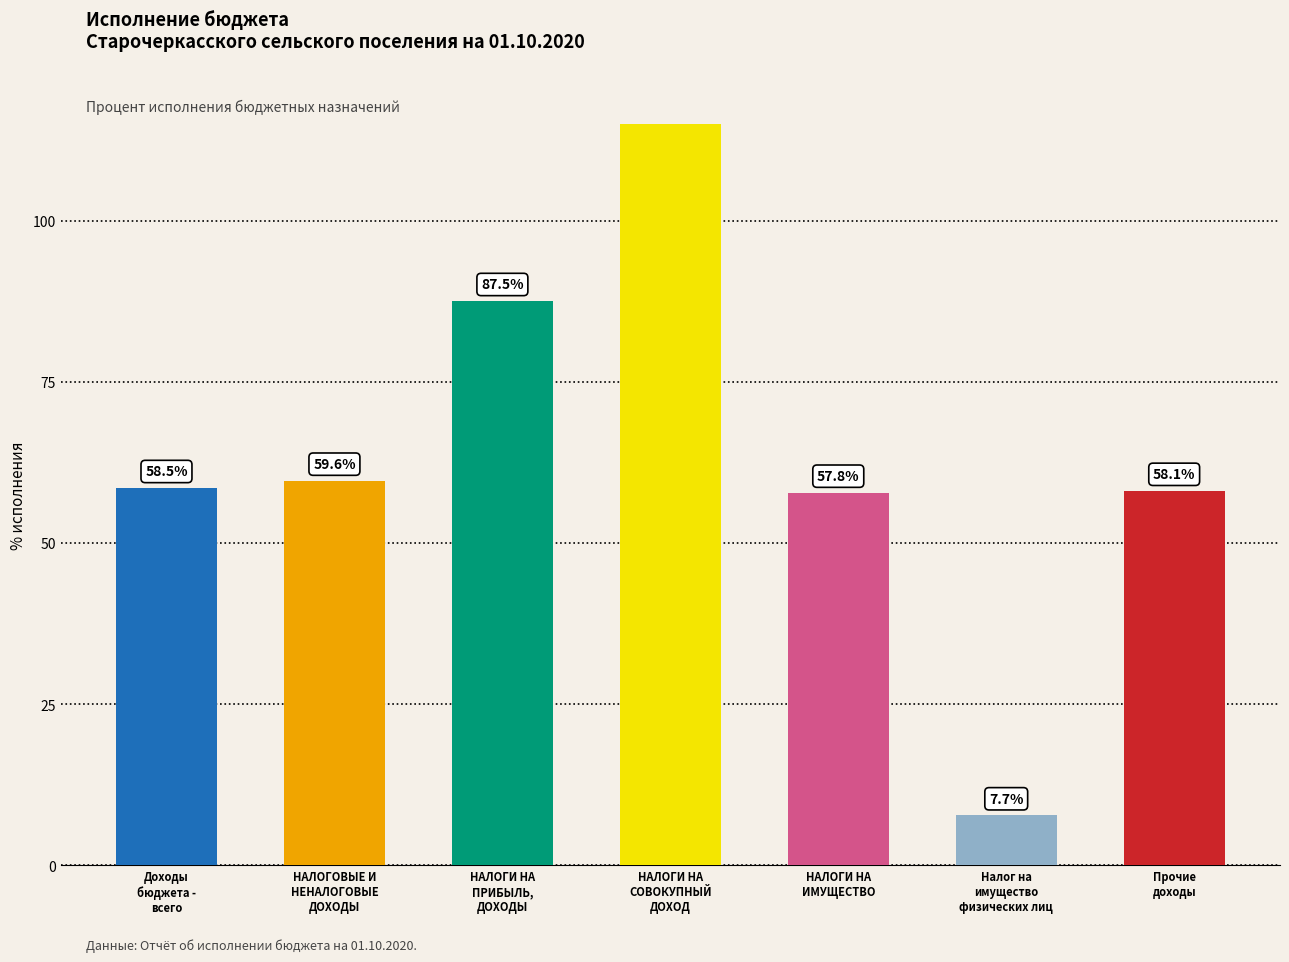

Count the number of categories in the chart.

7